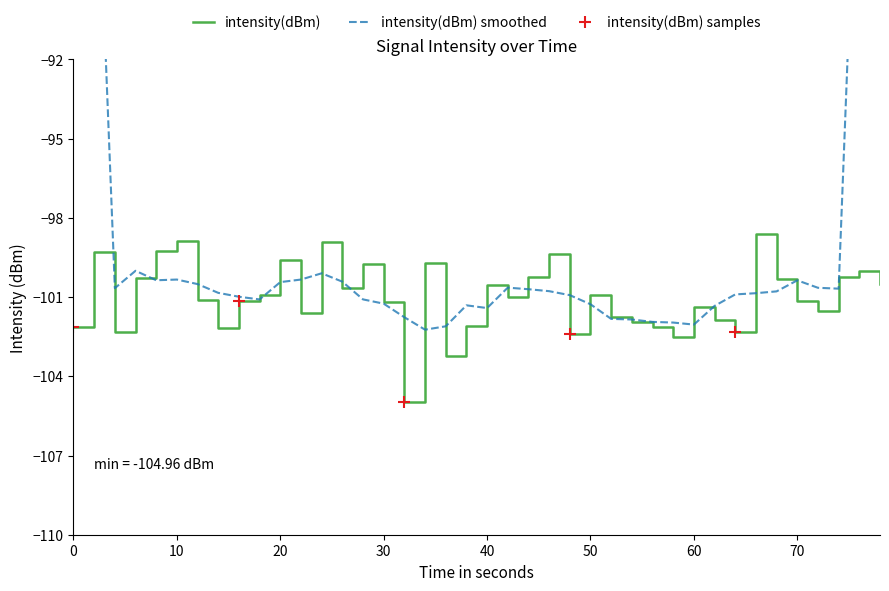

The value at 11 is -53.4. True or false?

False